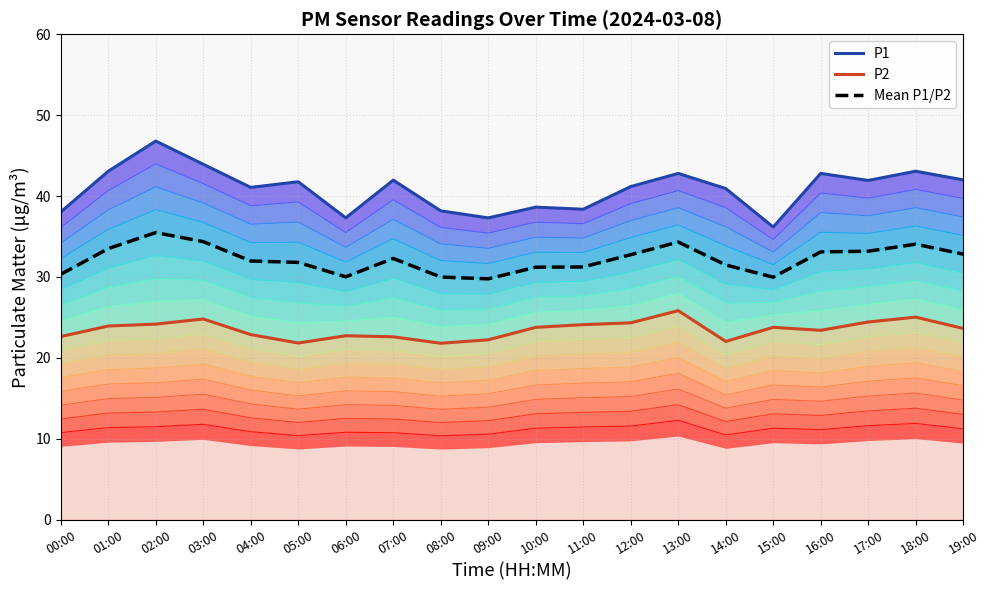

Where is the first local minimum for Mean P1/P2?

06:00